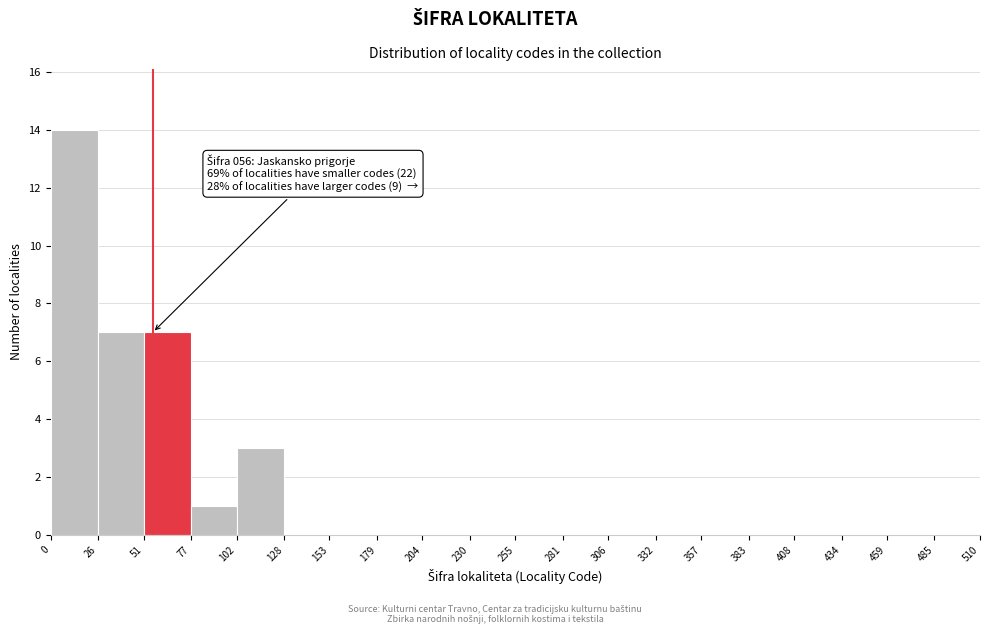

Over which range of the x-axis is the bar tallest?

0 to 26